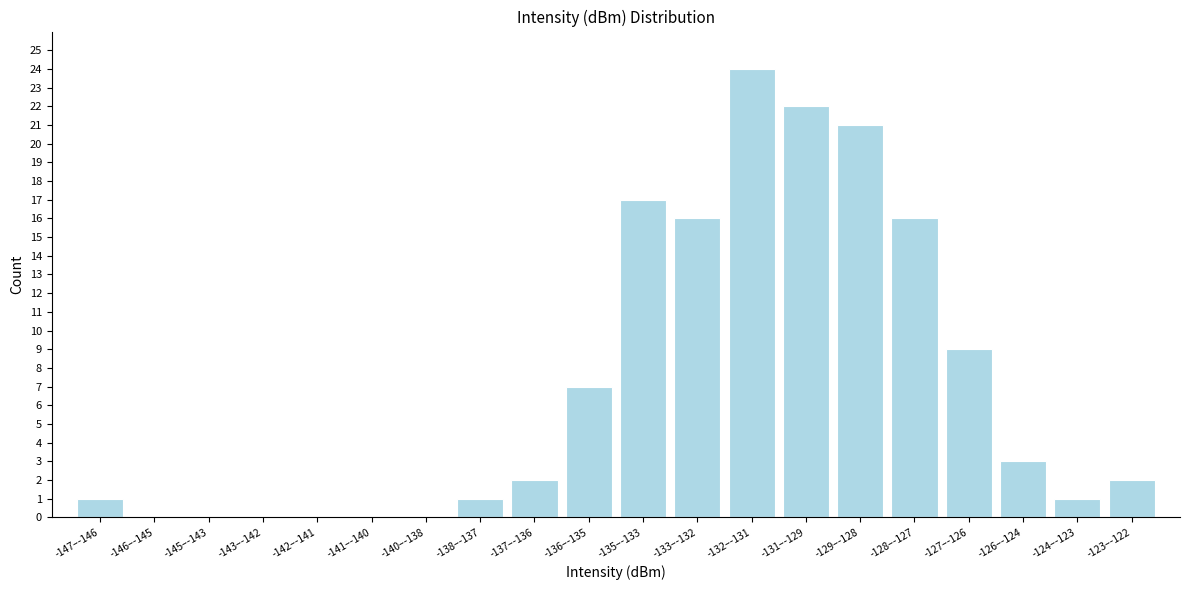

Reading right to left, transcribe all the data shown in this chart.

-123–-122=2	-124–-123=1	-126–-124=3	-127–-126=9	-128–-127=16	-129–-128=21	-131–-129=22	-132–-131=24	-133–-132=16	-135–-133=17	-136–-135=7	-137–-136=2	-138–-137=1	-140–-138=0	-141–-140=0	-142–-141=0	-143–-142=0	-145–-143=0	-146–-145=0	-147–-146=1